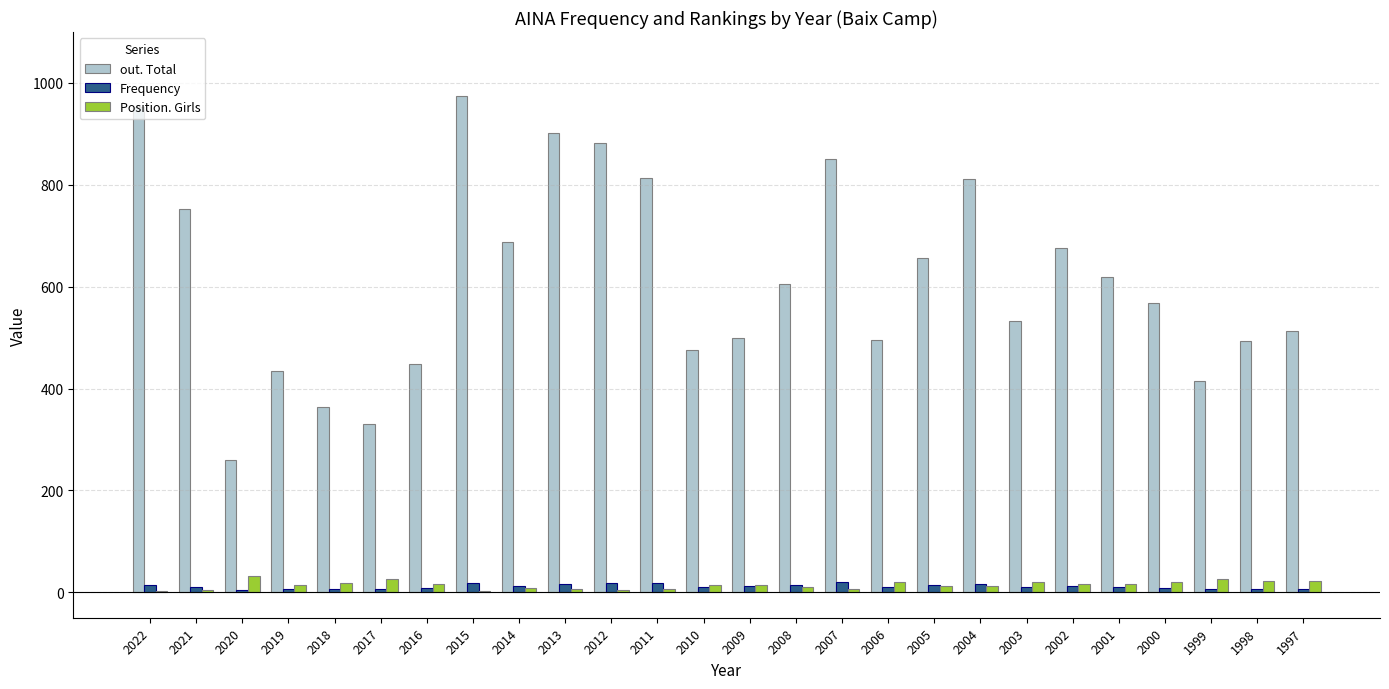

What is the sum of all Position. Girls values?

381